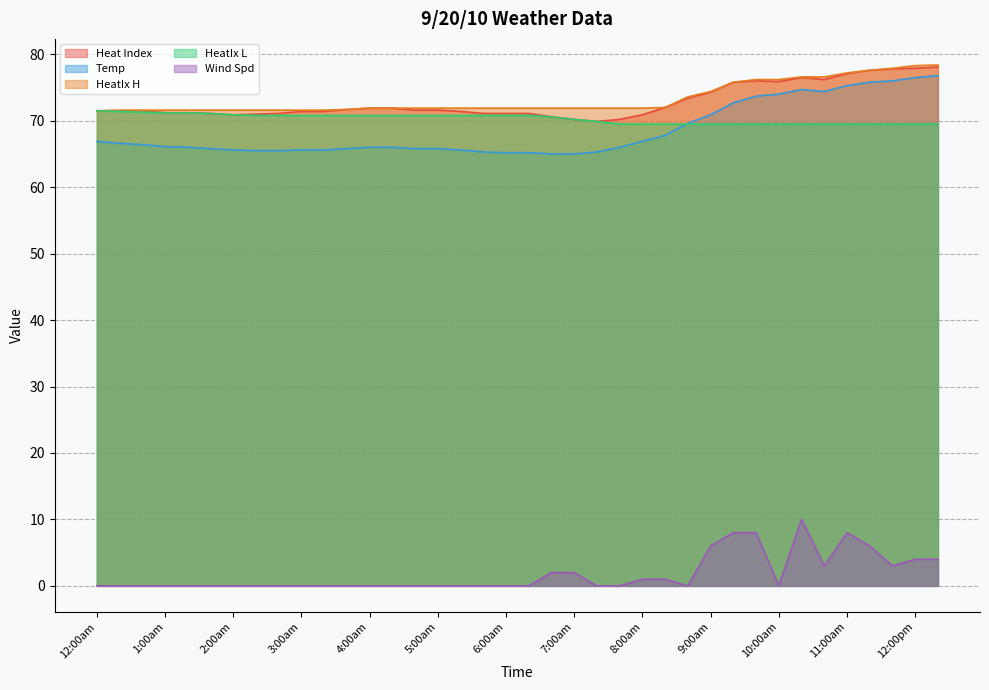

Between 6:20am and 10:20am, which series saw the biggest shift?

Wind Spd